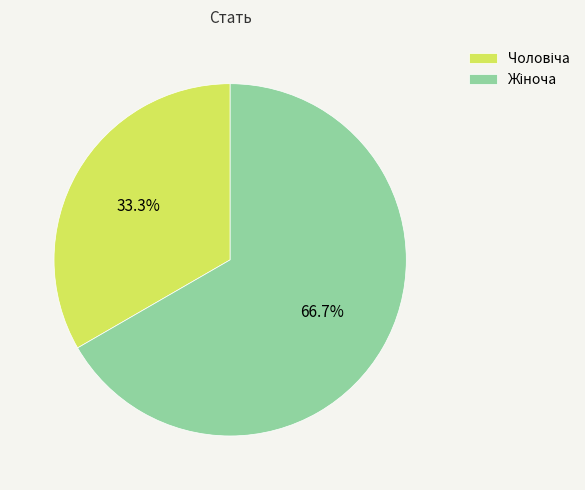

Is there any slice that represents more than half of the pie?

Yes